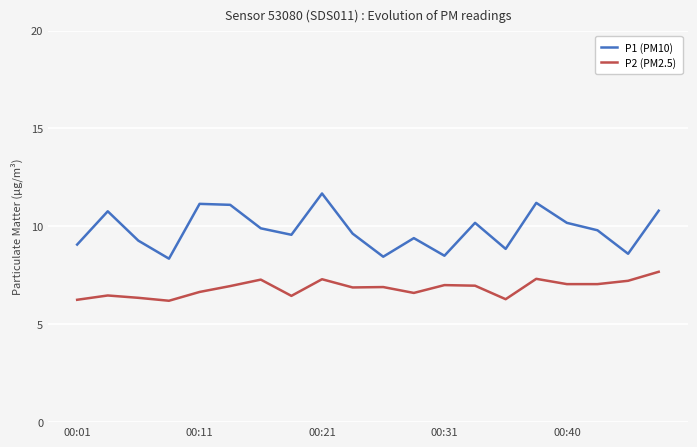

True or false: P1 (PM10) and P2 (PM2.5) cross at least once.

False